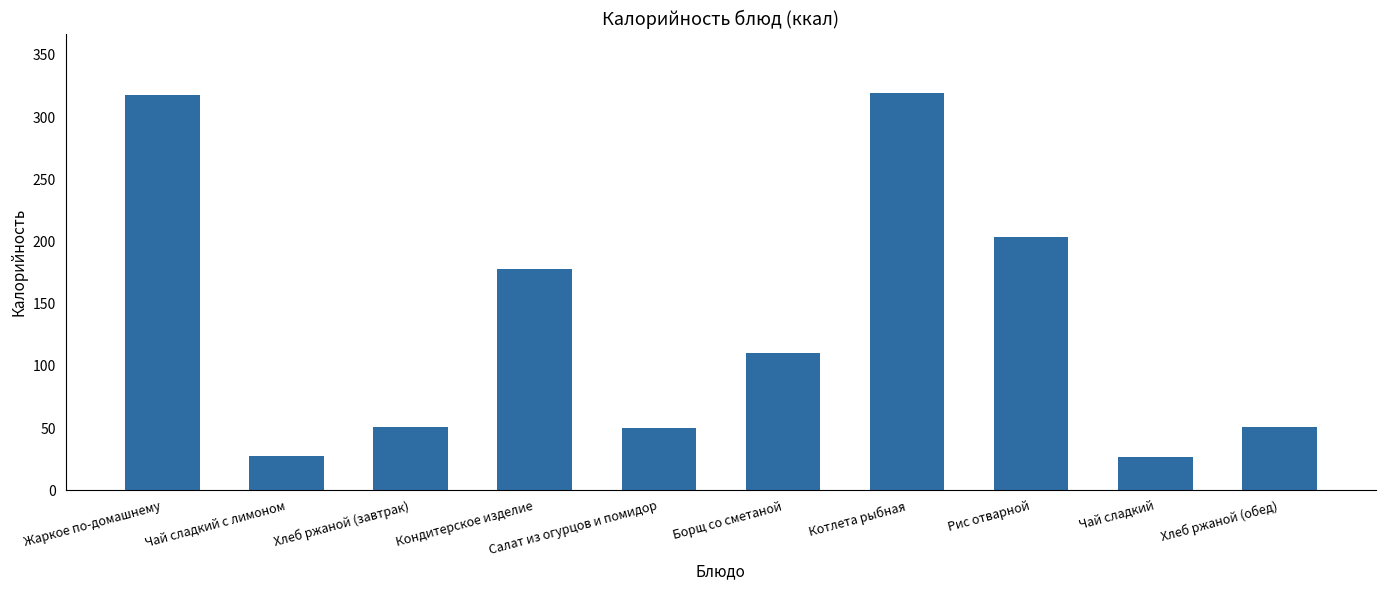

What is the value of the 6th bar from the left?

110.4